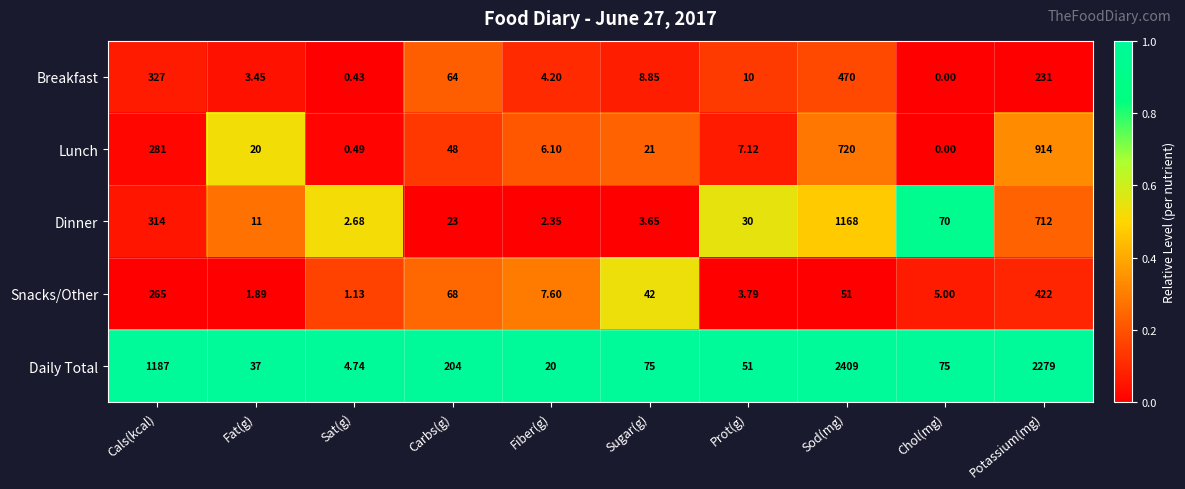

Which category has the lowest value across all series?

Chol(mg)